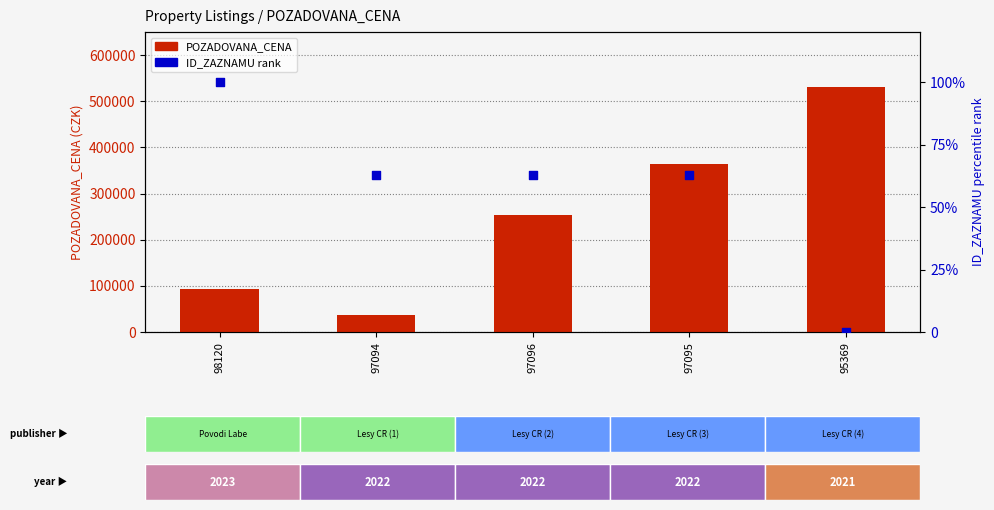

Which series has the largest Y range (max minus min)?

POZADOVANA_CENA